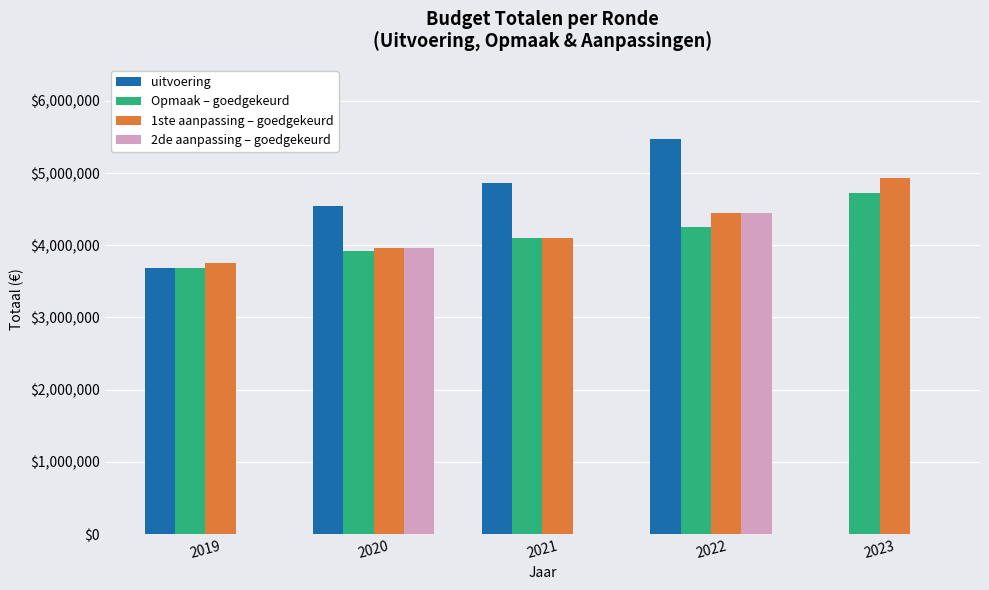

At which category is the sum across all series the highest?

2022